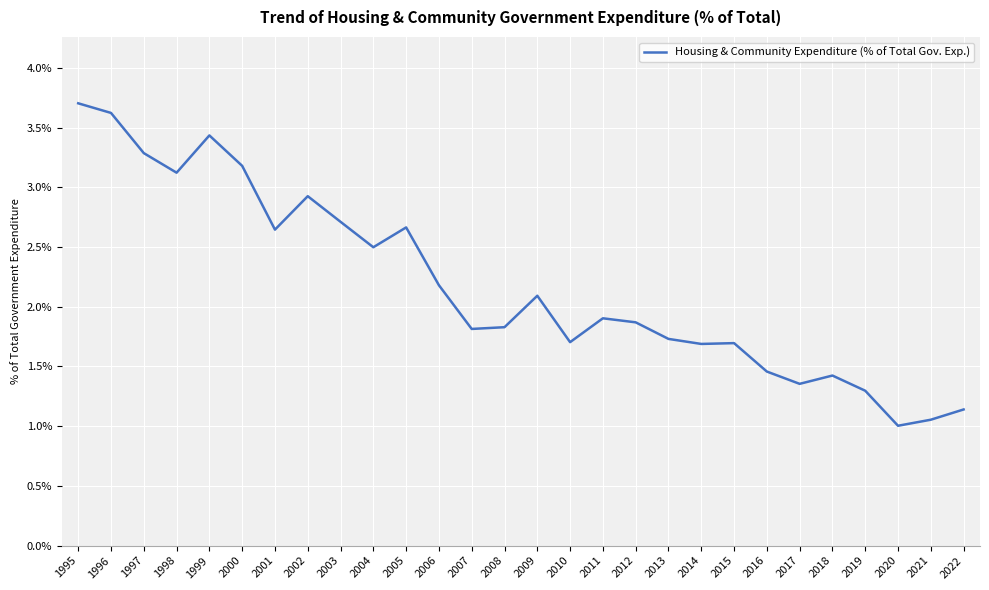

What is the greatest value displayed?

3.7